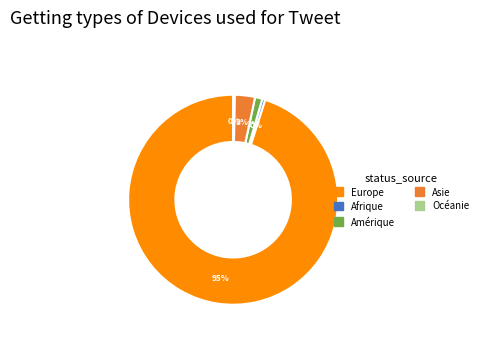

Is there a majority slice in this chart?

Yes